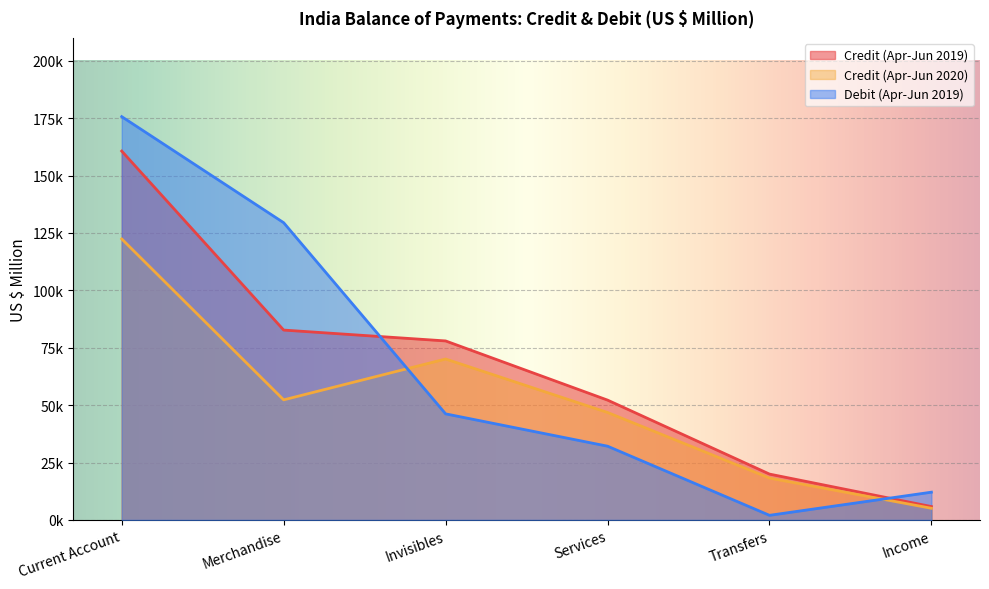

Between which two adjacent categories do Credit (Apr-Jun 2019) and Debit (Apr-Jun 2019) first intersect?

Merchandise and Invisibles